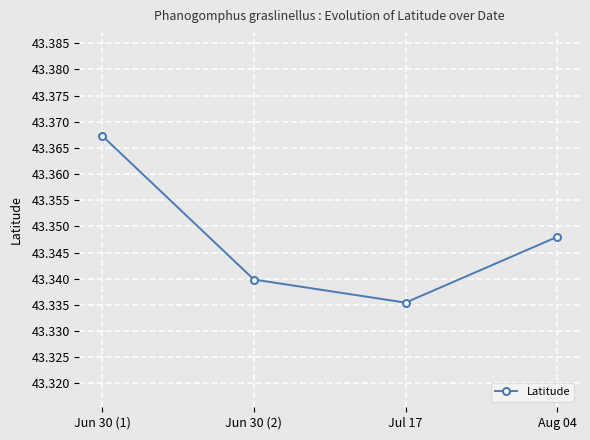

Which label corresponds to the smallest value in the chart?

Jul 17